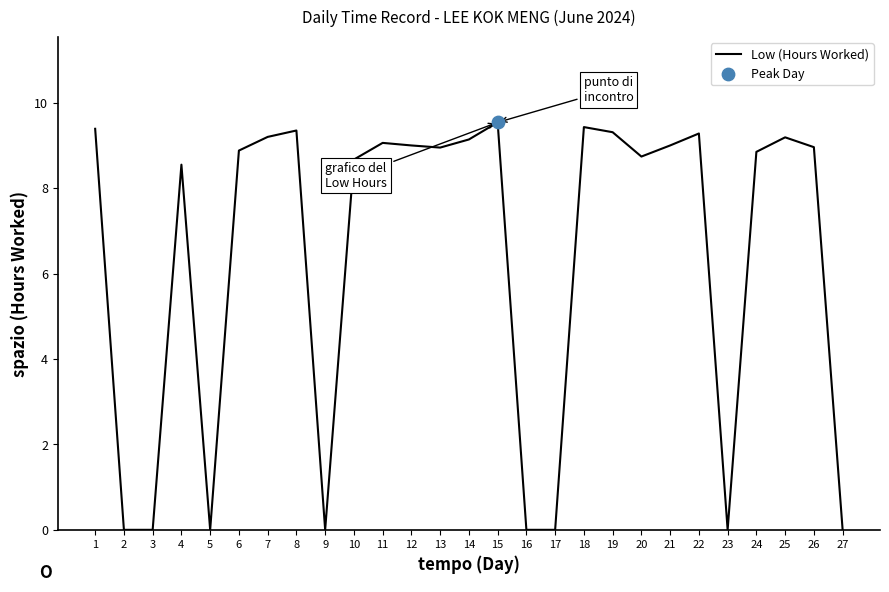

What is the change in value from 5 to 15?

+9.5